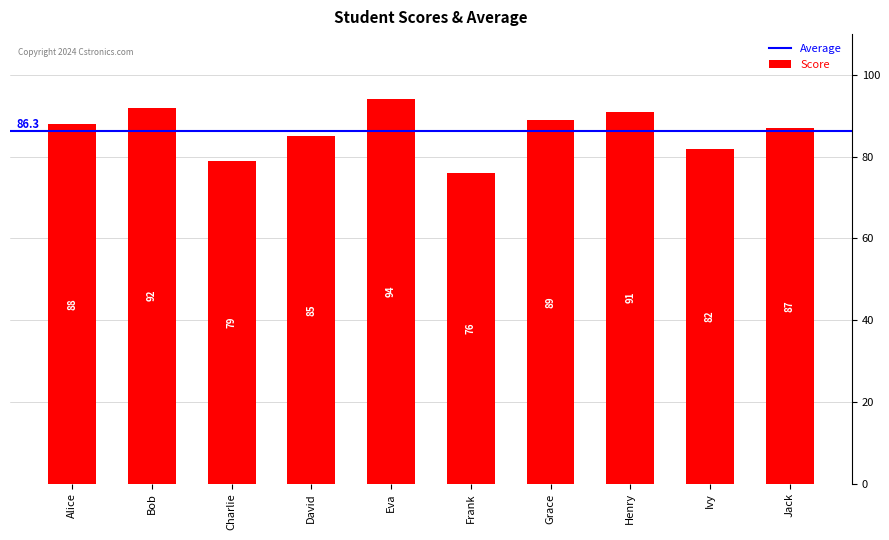

List the labels in order of value, largest first.

Eva, Bob, Henry, Grace, Alice, Jack, David, Ivy, Charlie, Frank